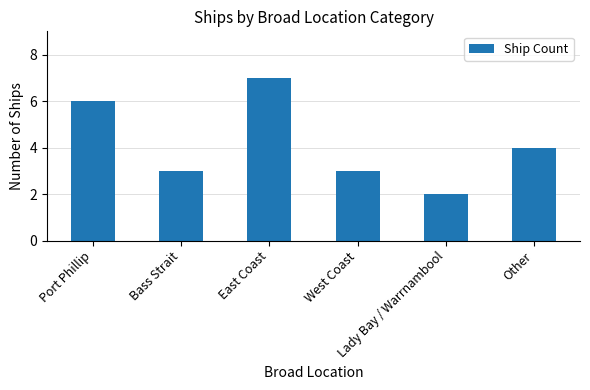

What is the label of the 5th bar from the left?

Lady Bay / Warrnambool